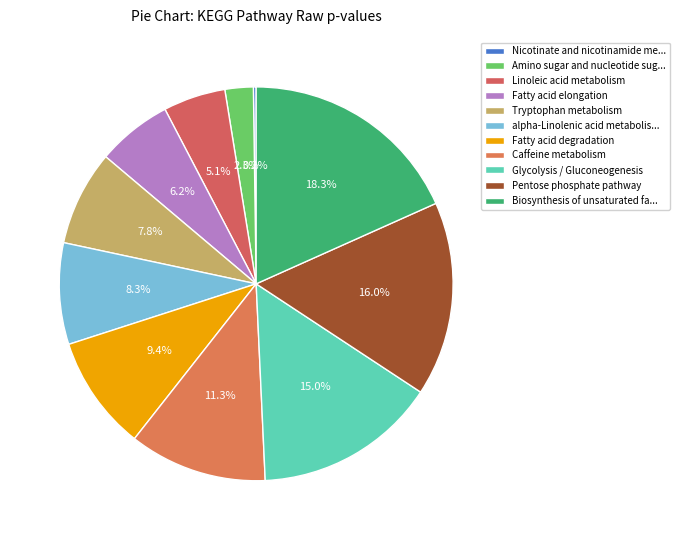

What portion of the pie excludes Linoleic acid metabolism?

94.9%